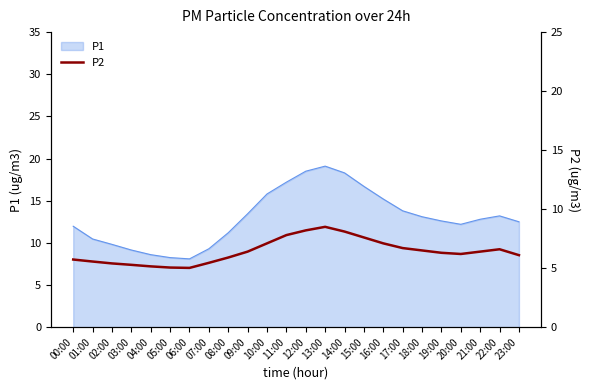

What is the lowest value of the P1 series?

8.1